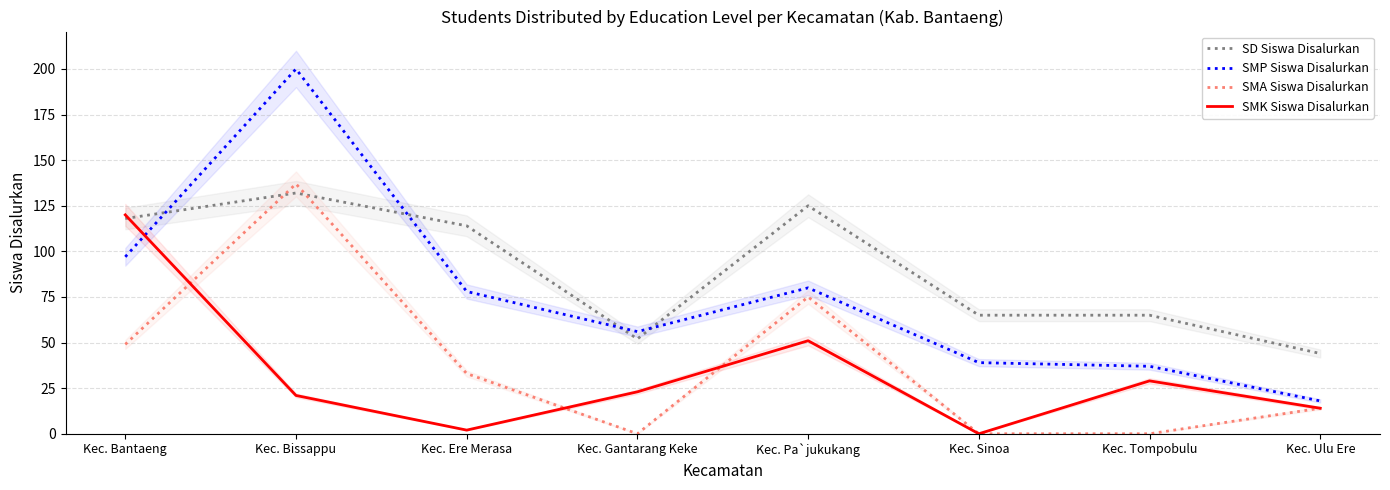

At how many categories does at least one series exceed 66?

4